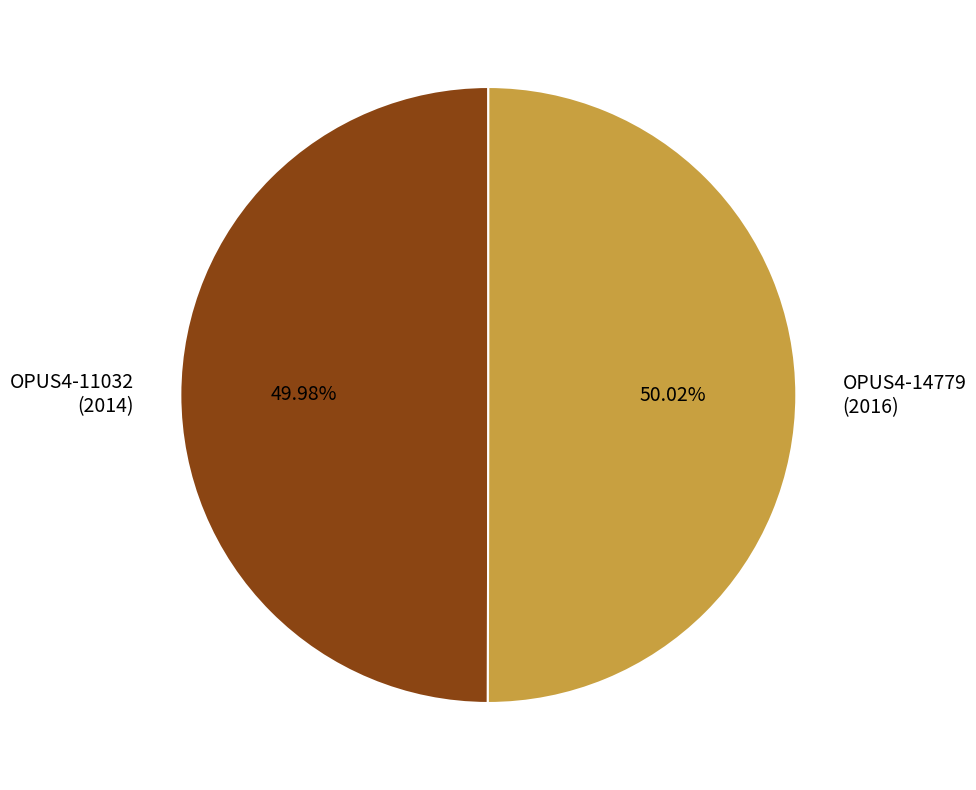

What is the ratio of the value at OPUS4-11032 (2014) to the value at OPUS4-14779 (2016)?

1.0